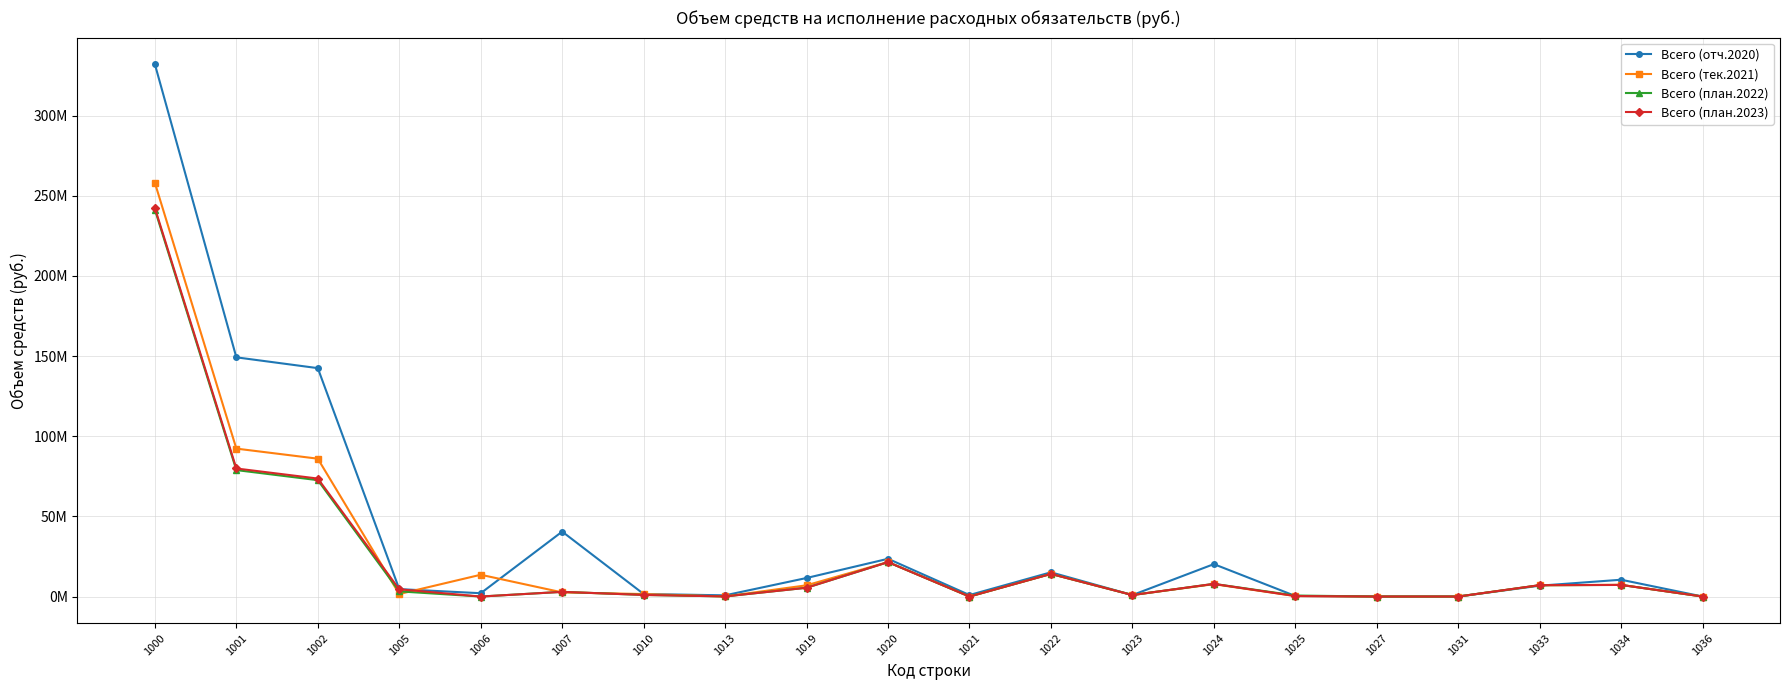

Rank the series by their maximum value, from lowest to highest.

Всего (план.2022), Всего (план.2023), Всего (тек.2021), Всего (отч.2020)